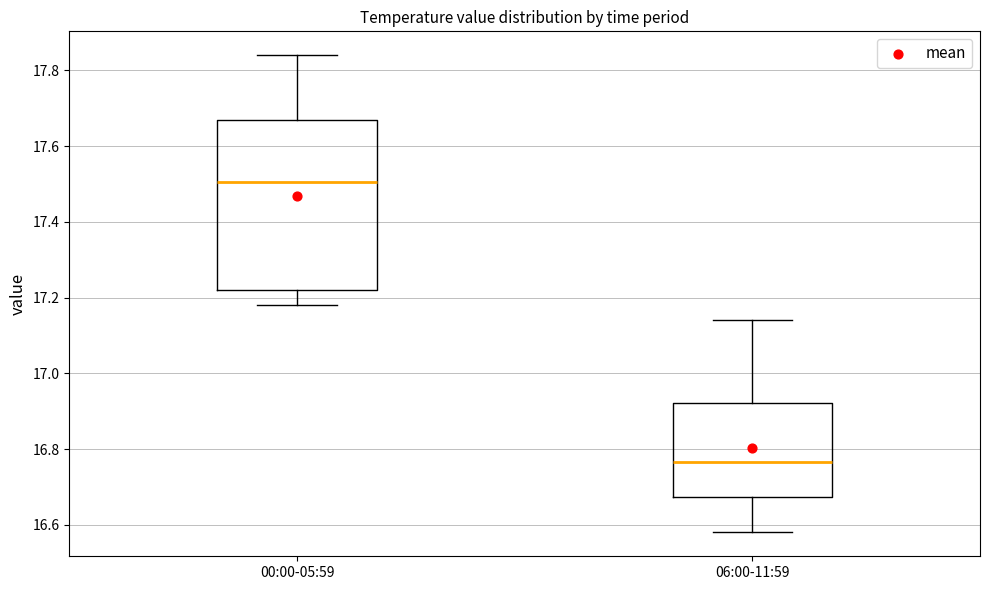

Where does the upper whisker of the box for 00:00-05:59 end on the y-axis? The values are not printed on the chart, so give them approximately, as read against the axis.

17.84